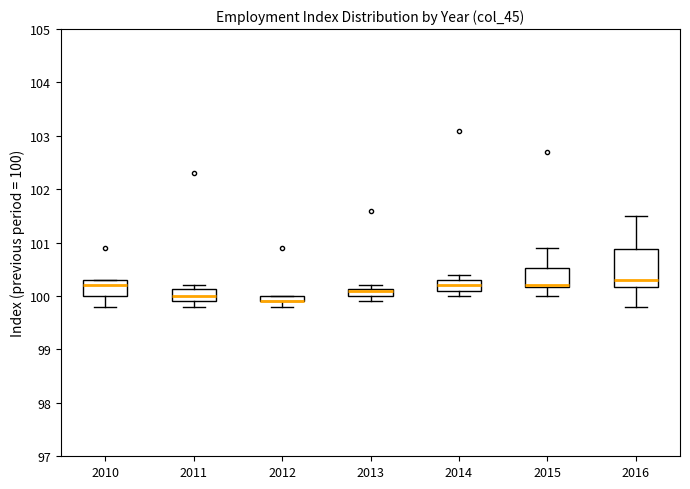

Which box is the tallest, from its lower edge to its upper edge?

2016